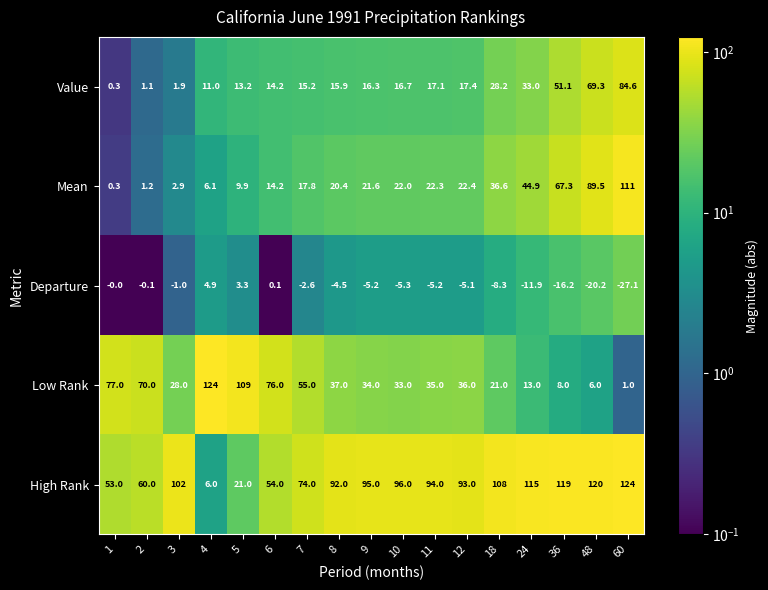

What is the difference between the maximum and minimum values in the High Rank series?

118.0